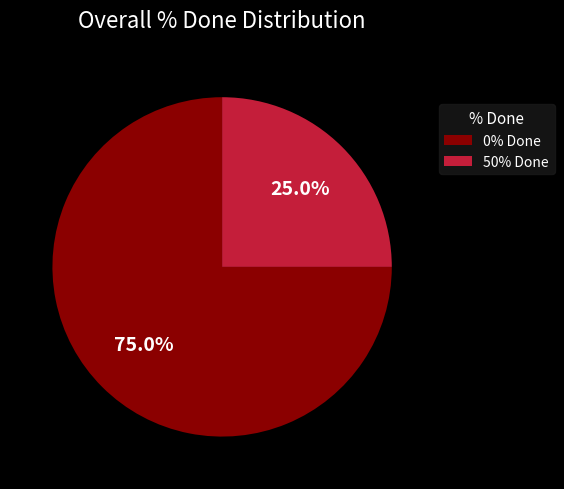

Approximately how many times larger is the value at 0% Done compared to 50% Done?

3.0